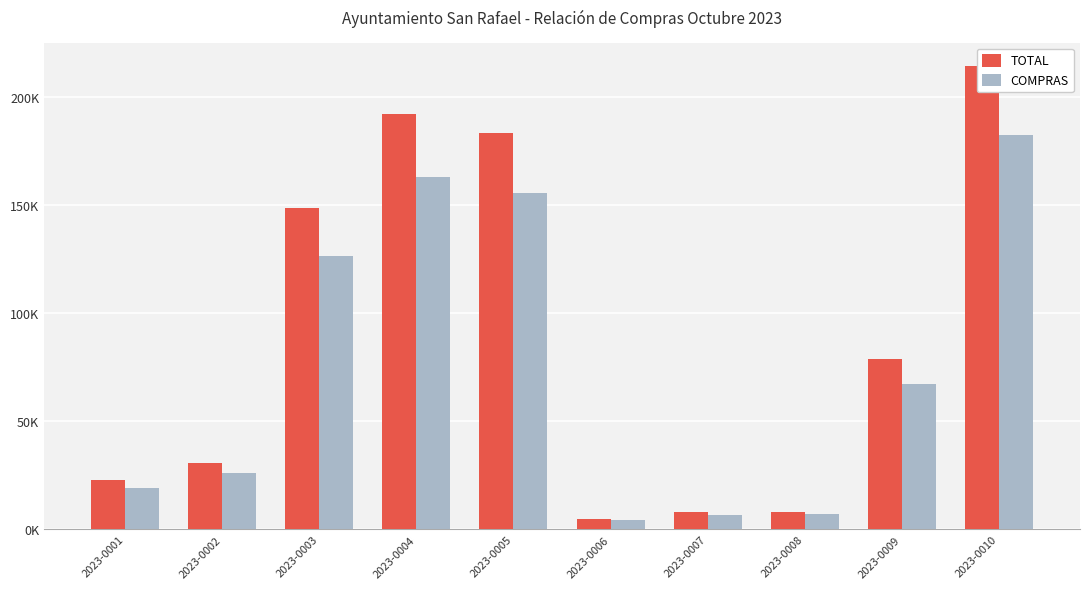

What is the total value across all series at 2023-0006?

9250.0